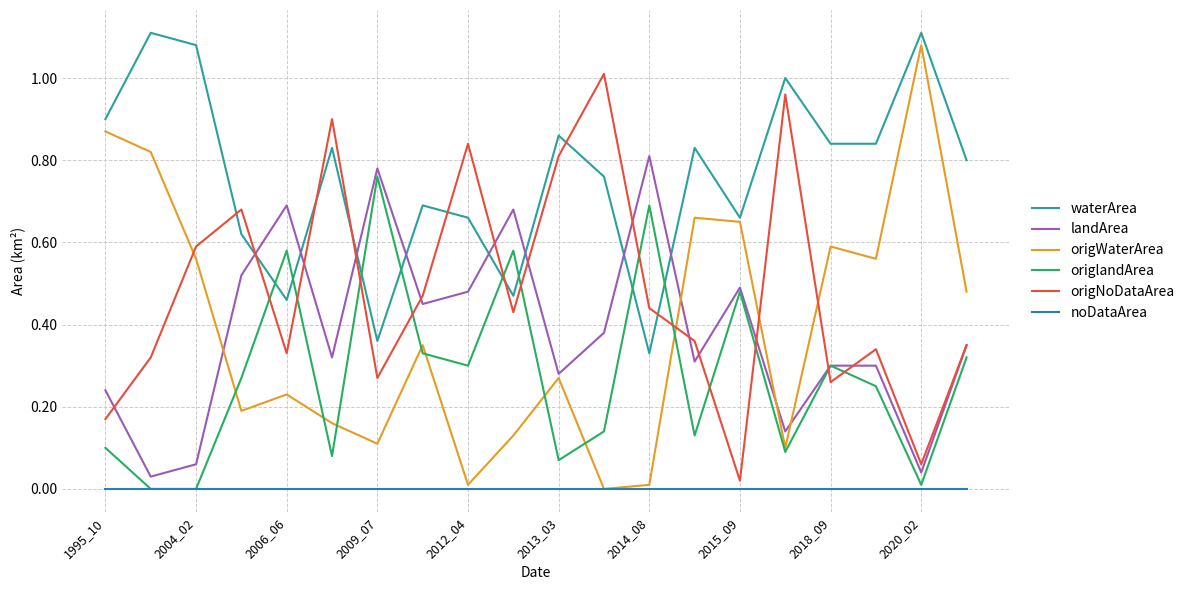

How many series are shown in this chart?

6